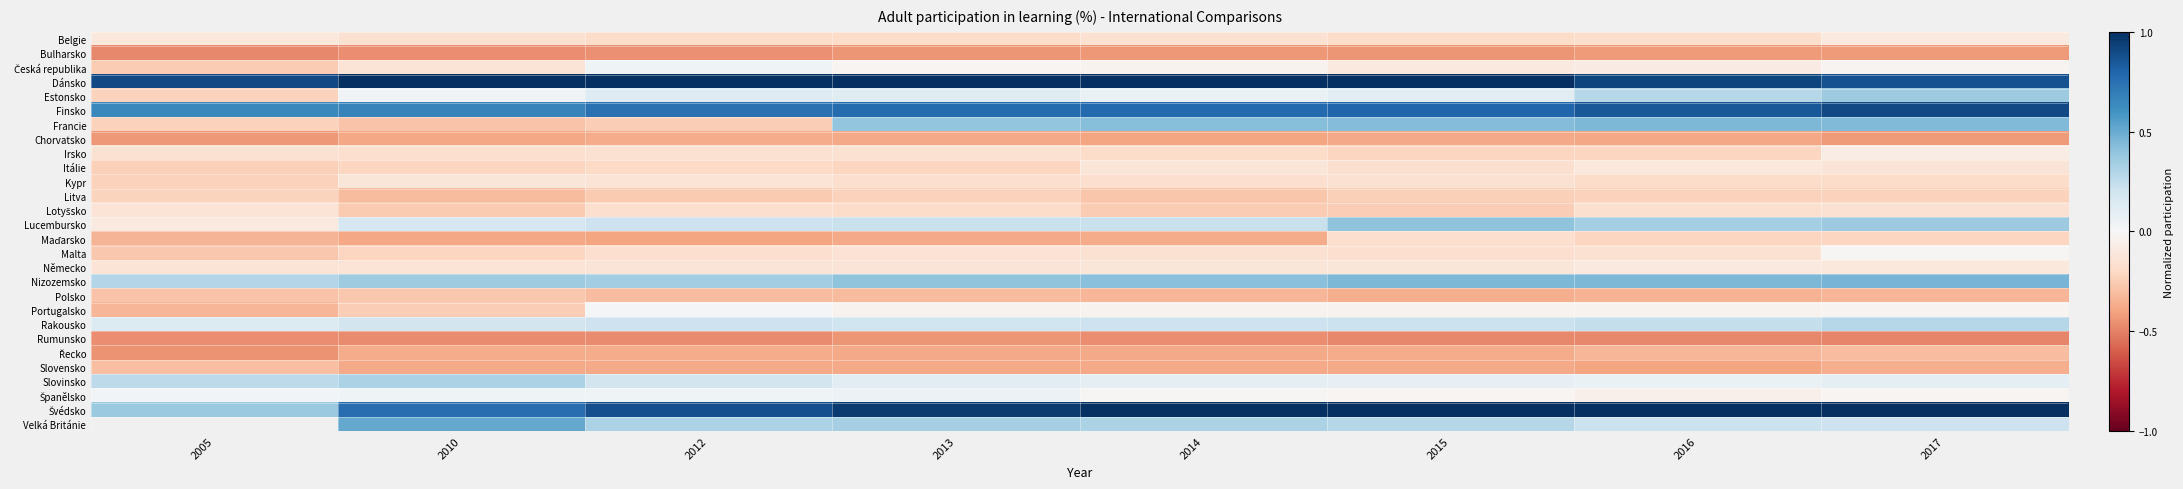

Between 2012 and 2014, which series saw the biggest shift?

Francie